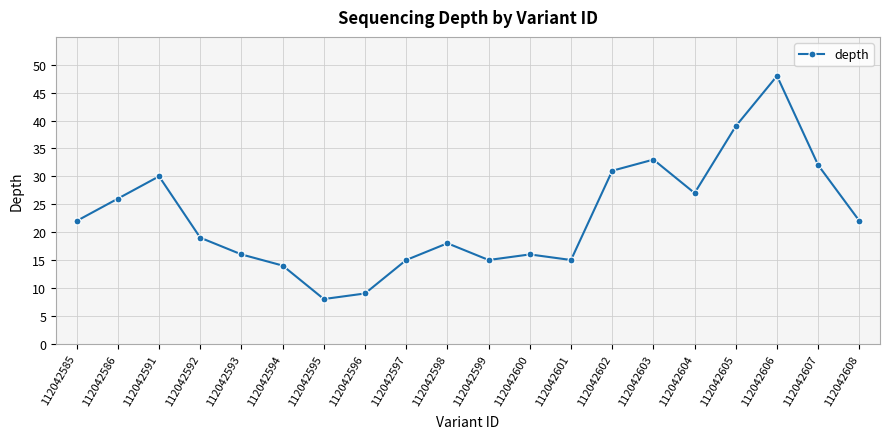

What is the smallest value displayed?

8